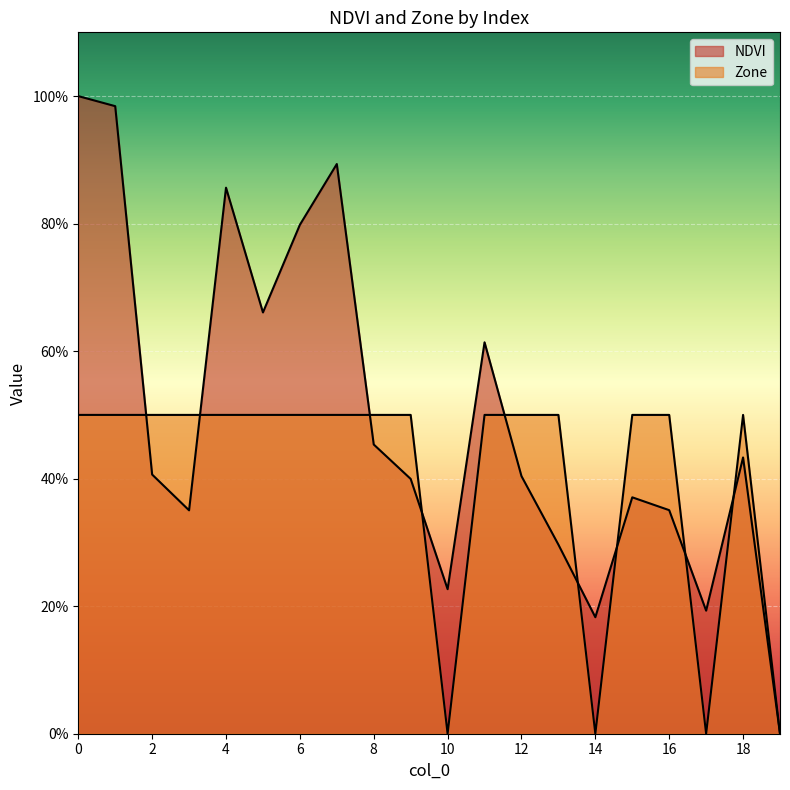

The value of Zone at 17 is -0.3. True or false?

False